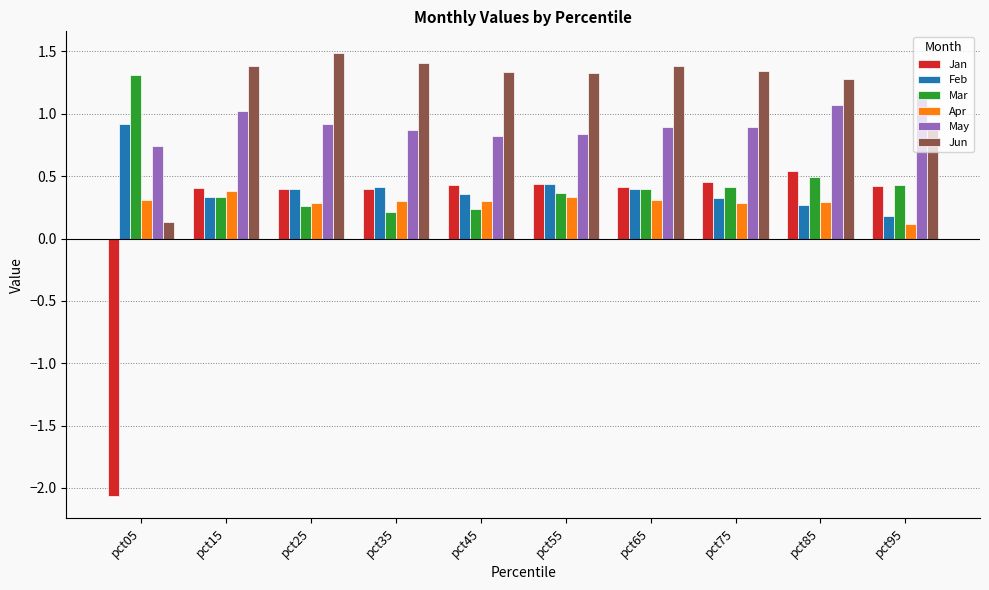

Which label corresponds to the largest value in the chart?

pct25